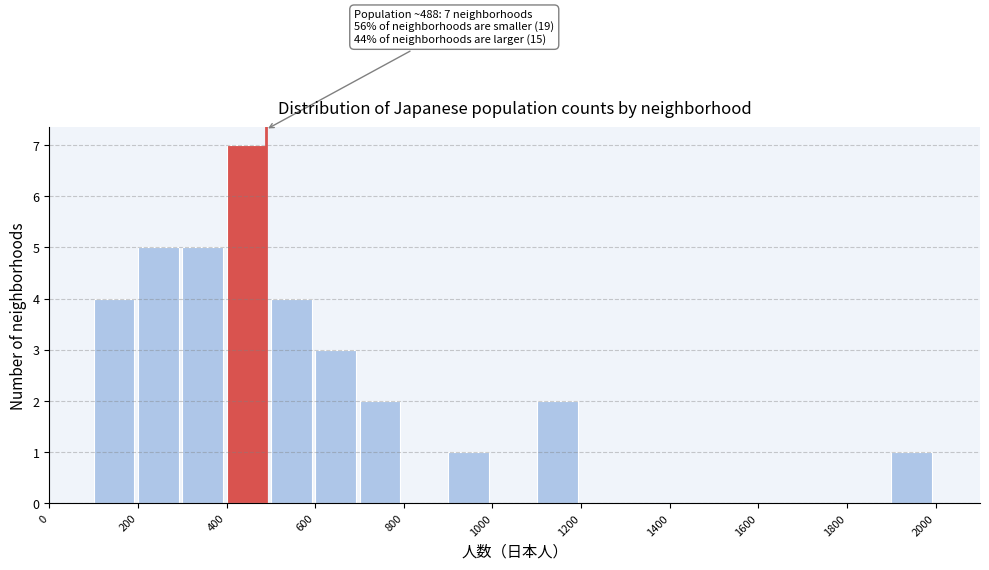

Which range on the x-axis has the tallest bar?

400 to 500